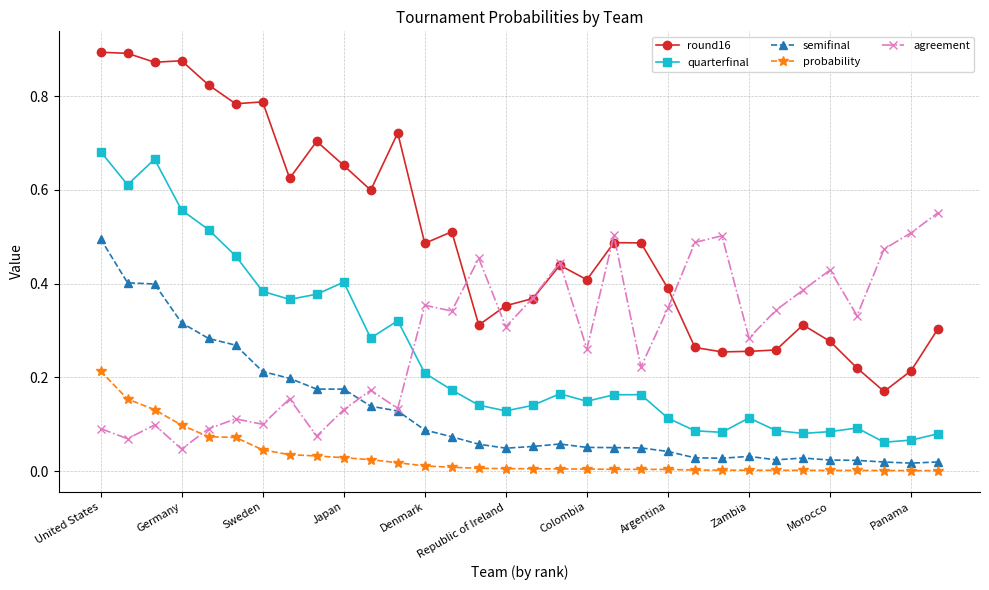

True or false: semifinal and quarterfinal intersect in this chart.

False